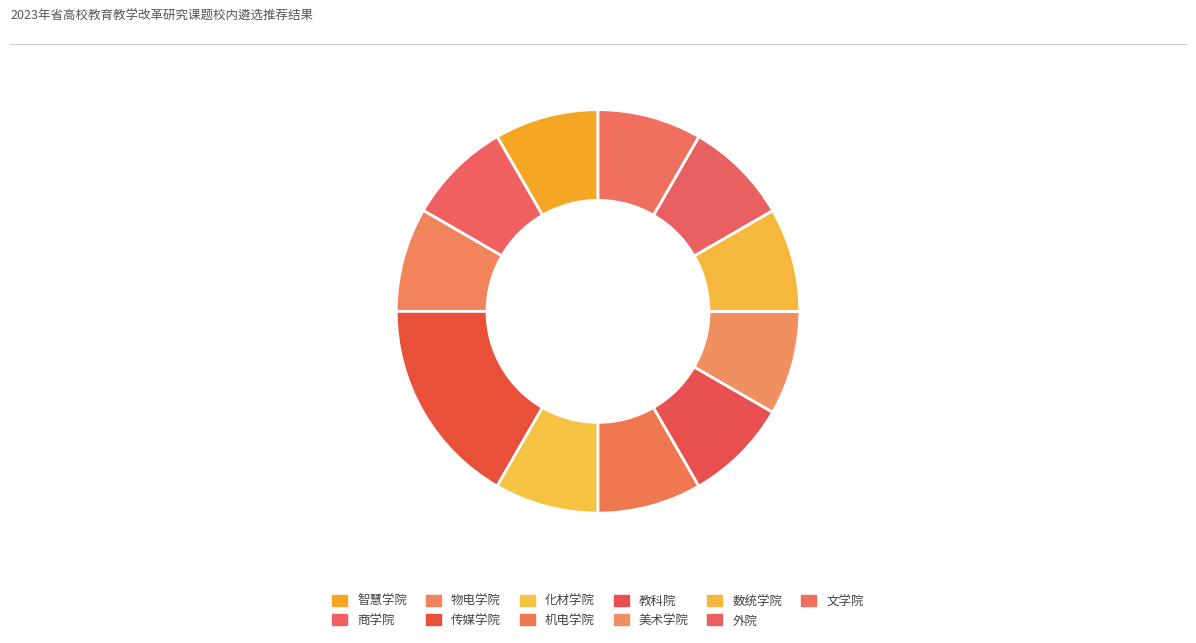

How many segments does this pie chart have?

11